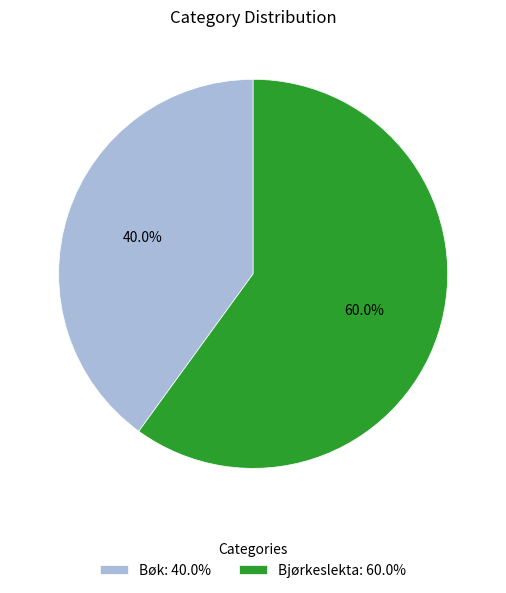

Count the number of slices in the pie.

2